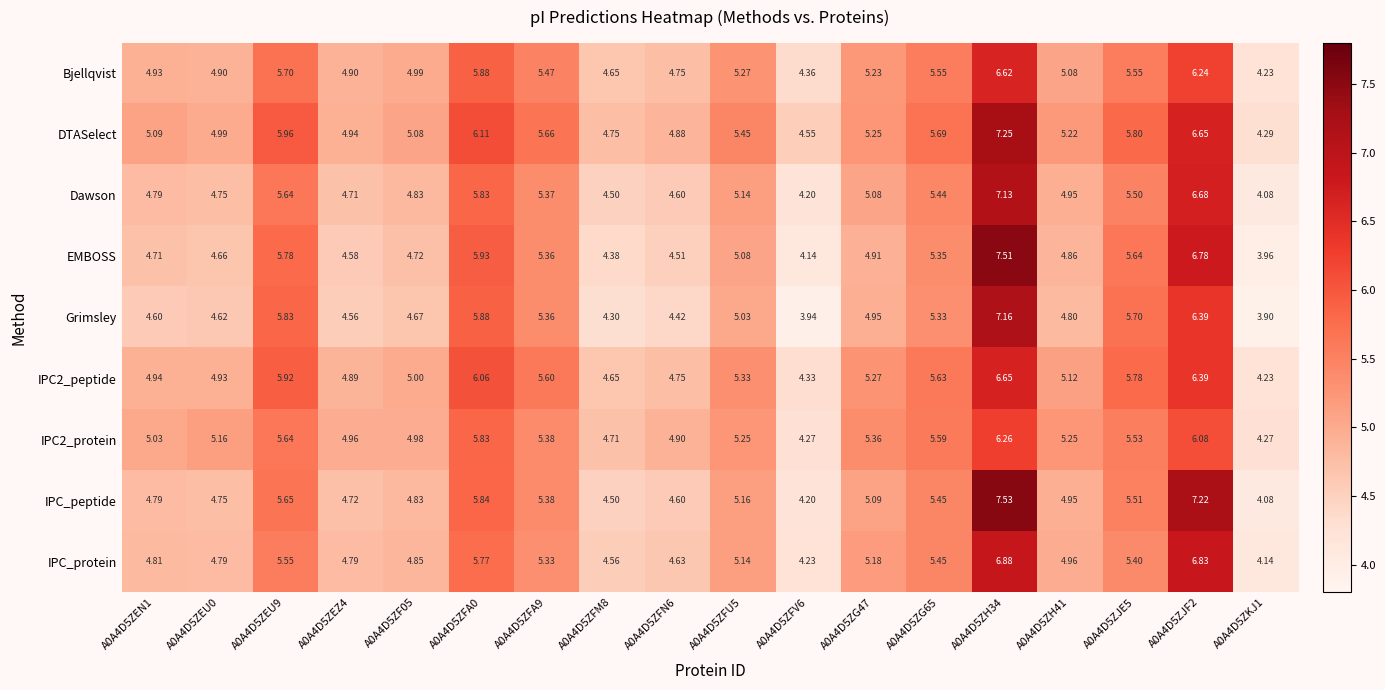

Which series has the largest range (max minus min)?

EMBOSS